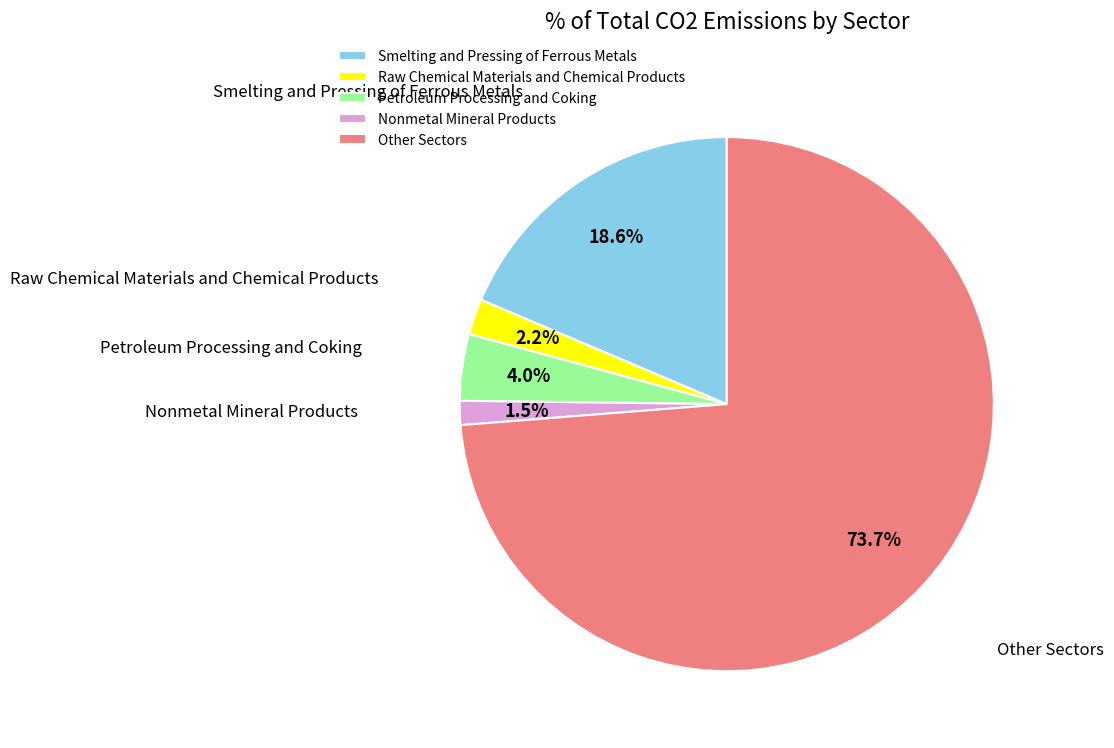

Which slice is the smallest?

Nonmetal Mineral Products